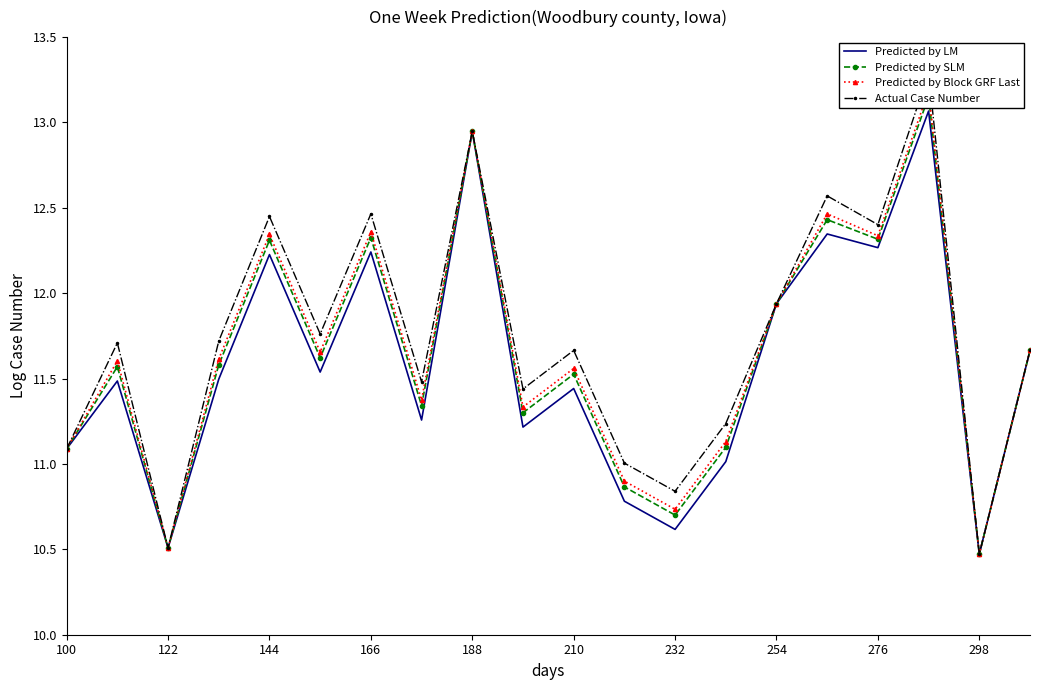

What is the lowest value of the Predicted by LM series?

10.5